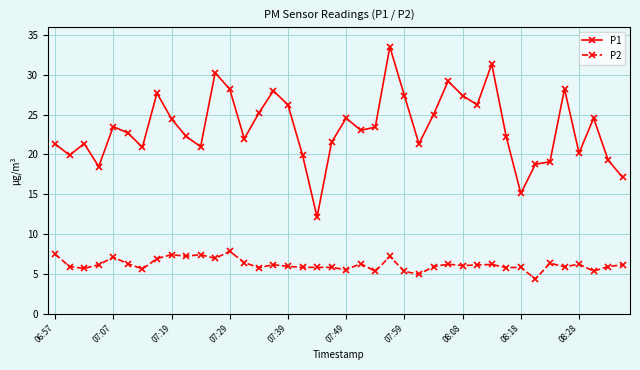

What is the lowest value of the P2 series?

4.3